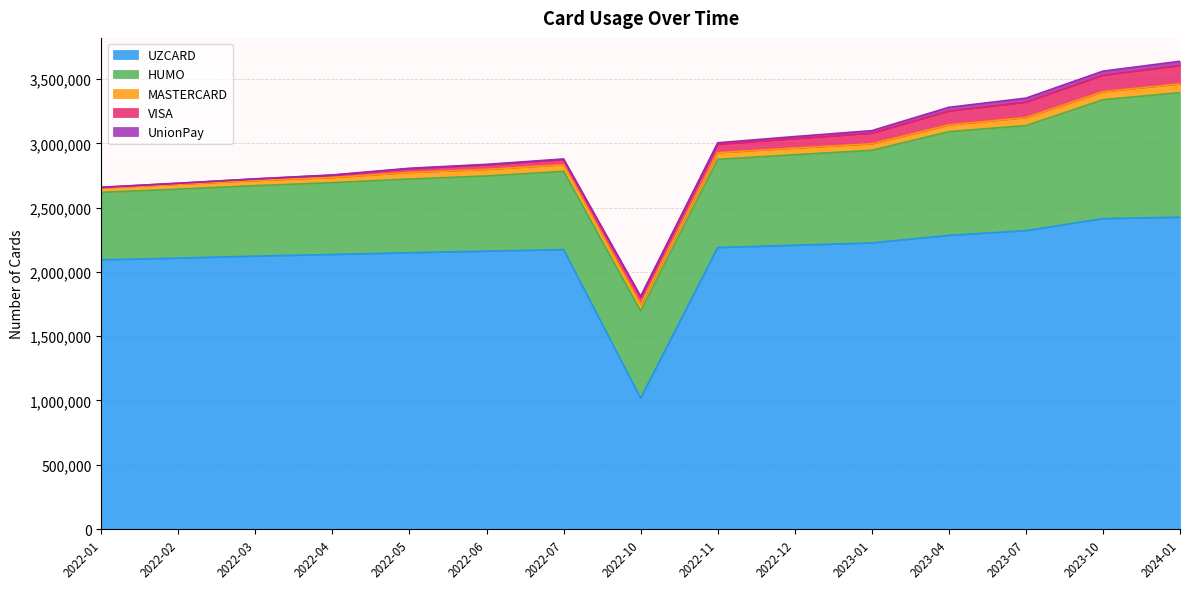

Where is the first local maximum for UZCARD?

2022-07